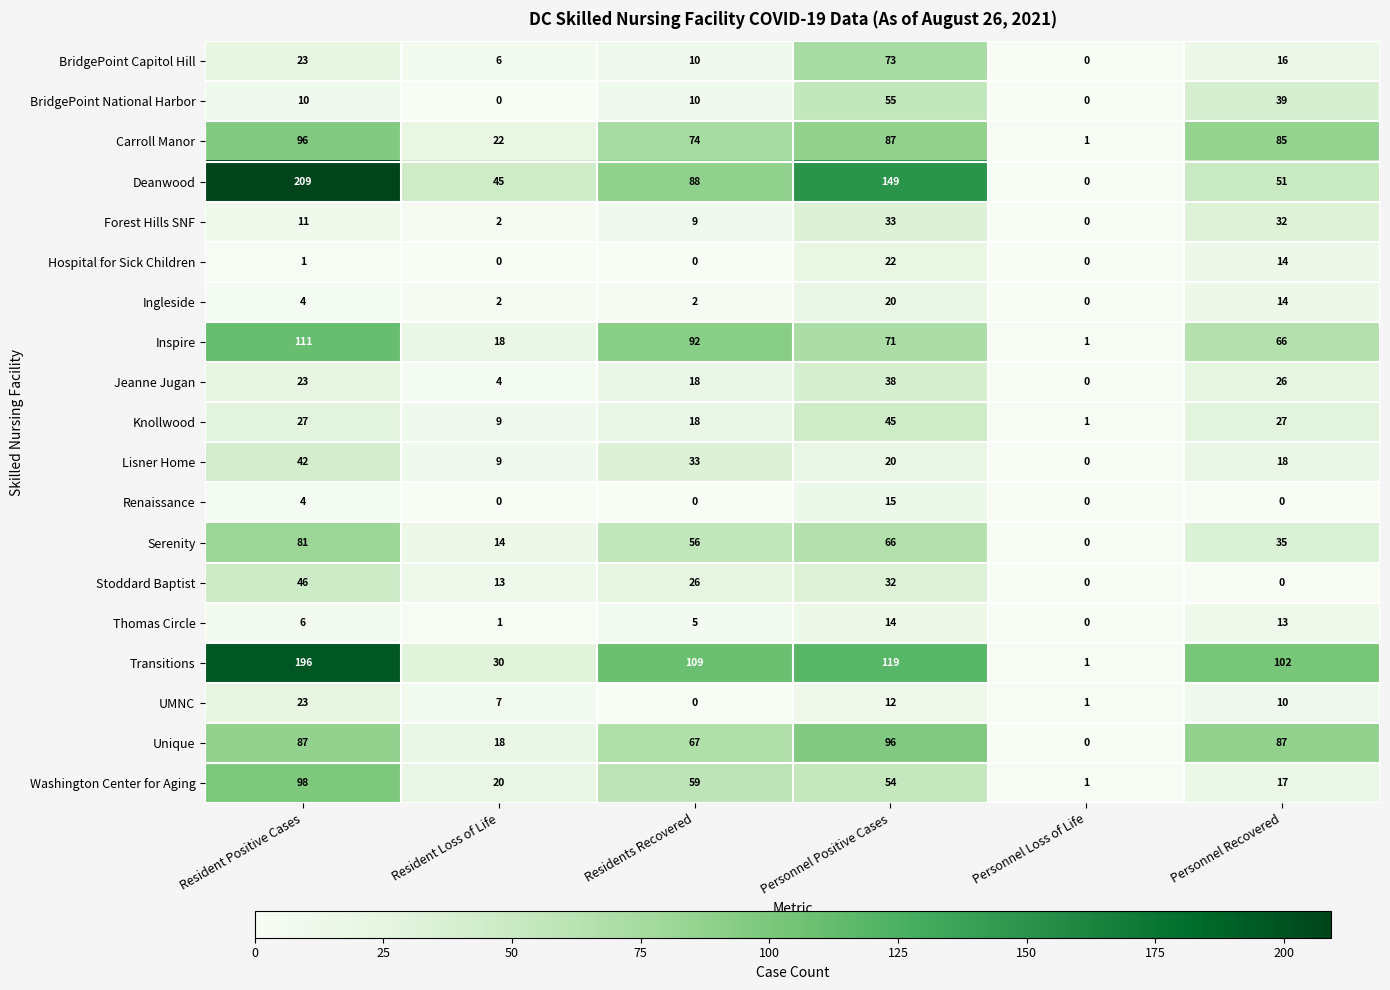

At which category is the sum across all series the highest?

Resident Positive Cases